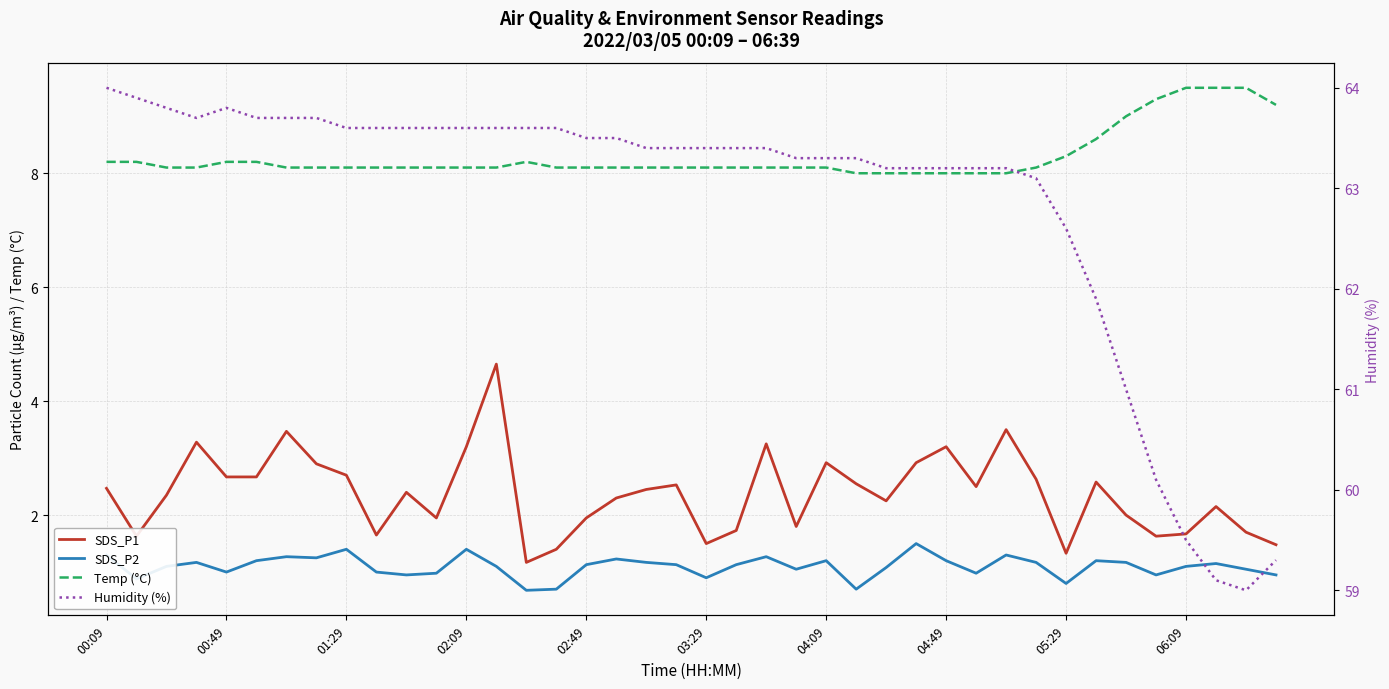

True or false: Temp (°C) has a value of 8.2 at 00:09.

True